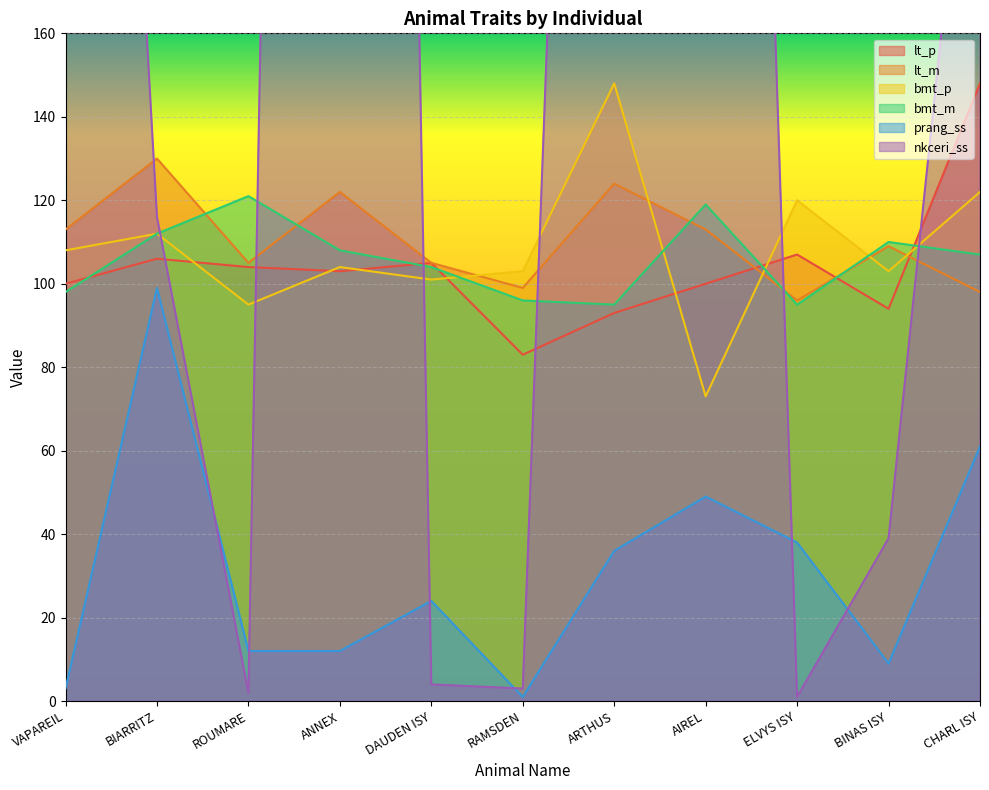

Which category has the highest value in the nkceri_ss series?

ANNEX